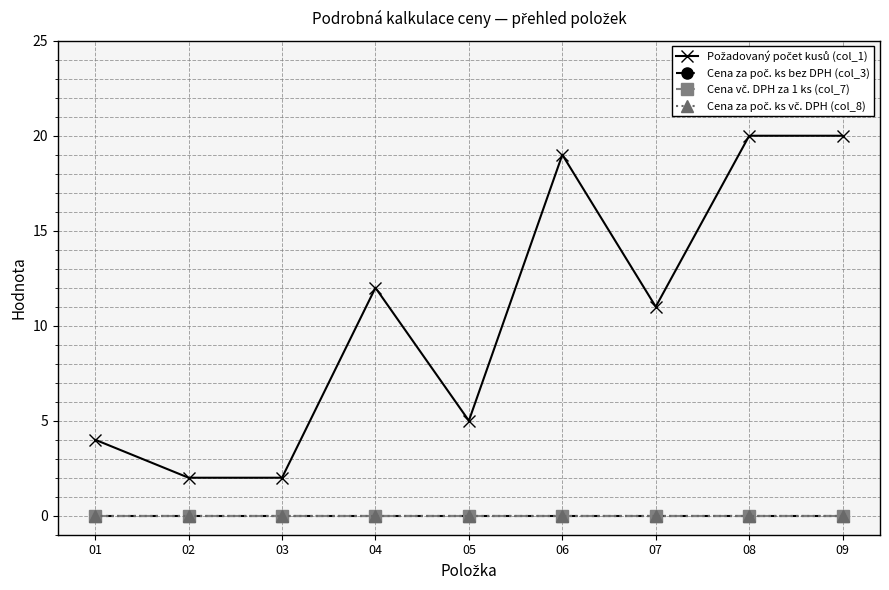

True or false: Cena za poč. ks vč. DPH (col_8) and Požadovaný počet kusů (col_1) cross at least once.

False